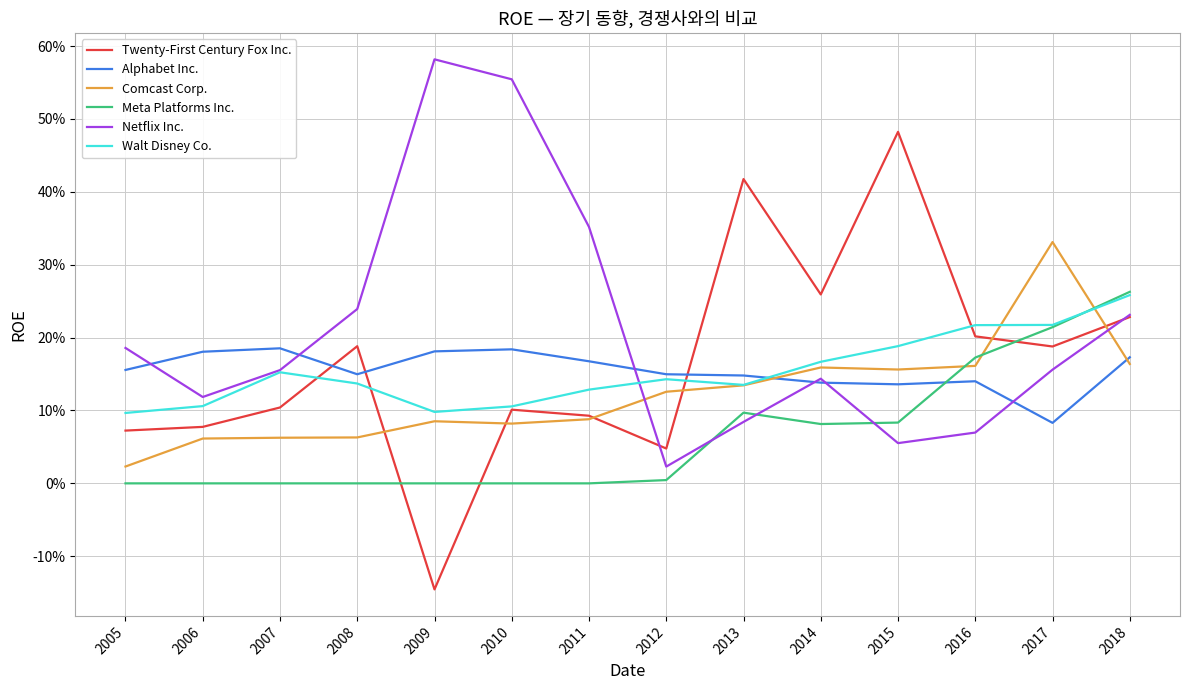

Reading left to right, extract all data points from this chart.

Twenty-First Century Fox Inc.: 0.1	0.1	0.1	0.2	-0.1	0.1	0.1	0.0	0.4	0.3	0.5	0.2	0.2	0.2
Alphabet Inc.: 0.2	0.2	0.2	0.1	0.2	0.2	0.2	0.1	0.1	0.1	0.1	0.1	0.1	0.2
Comcast Corp.: 0.0	0.1	0.1	0.1	0.1	0.1	0.1	0.1	0.1	0.2	0.2	0.2	0.3	0.2
Meta Platforms Inc.: 0.0	0.0	0.0	0.0	0.0	0.0	0.0	0.0	0.1	0.1	0.1	0.2	0.2	0.3
Netflix Inc.: 0.2	0.1	0.2	0.2	0.6	0.6	0.4	0.0	0.1	0.1	0.1	0.1	0.2	0.2
Walt Disney Co.: 0.1	0.1	0.2	0.1	0.1	0.1	0.1	0.1	0.1	0.2	0.2	0.2	0.2	0.3